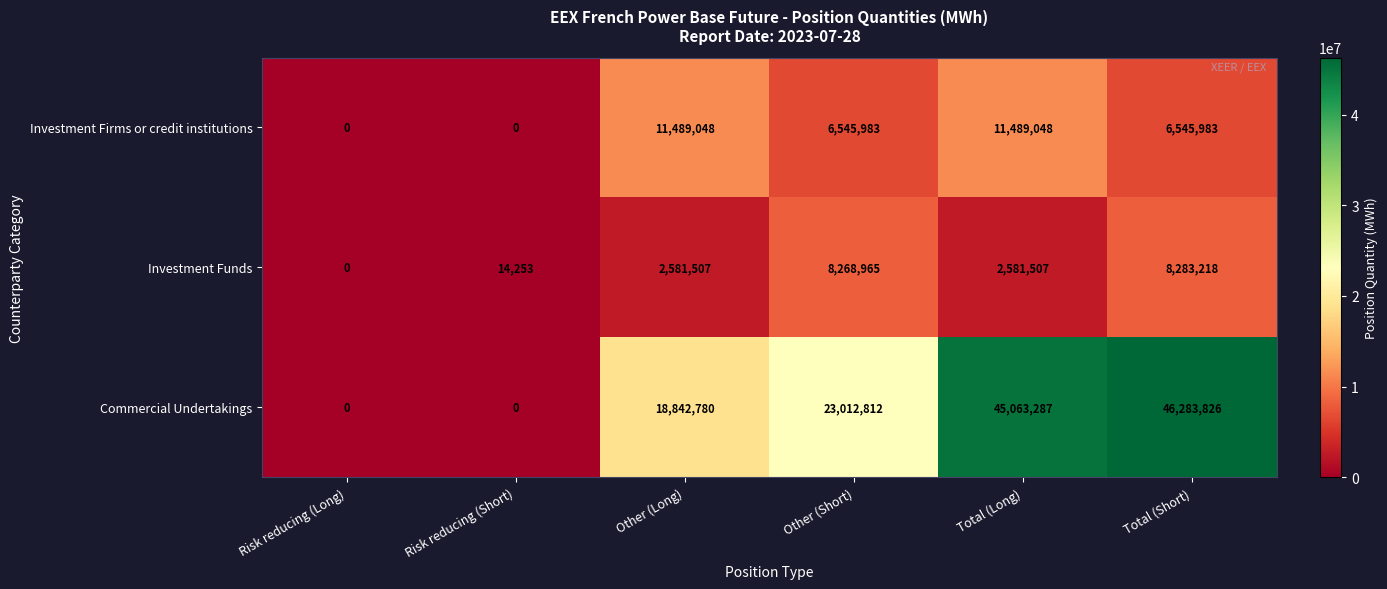

How many Investment Firms or credit institutions values are between 0 and 11489048?

6